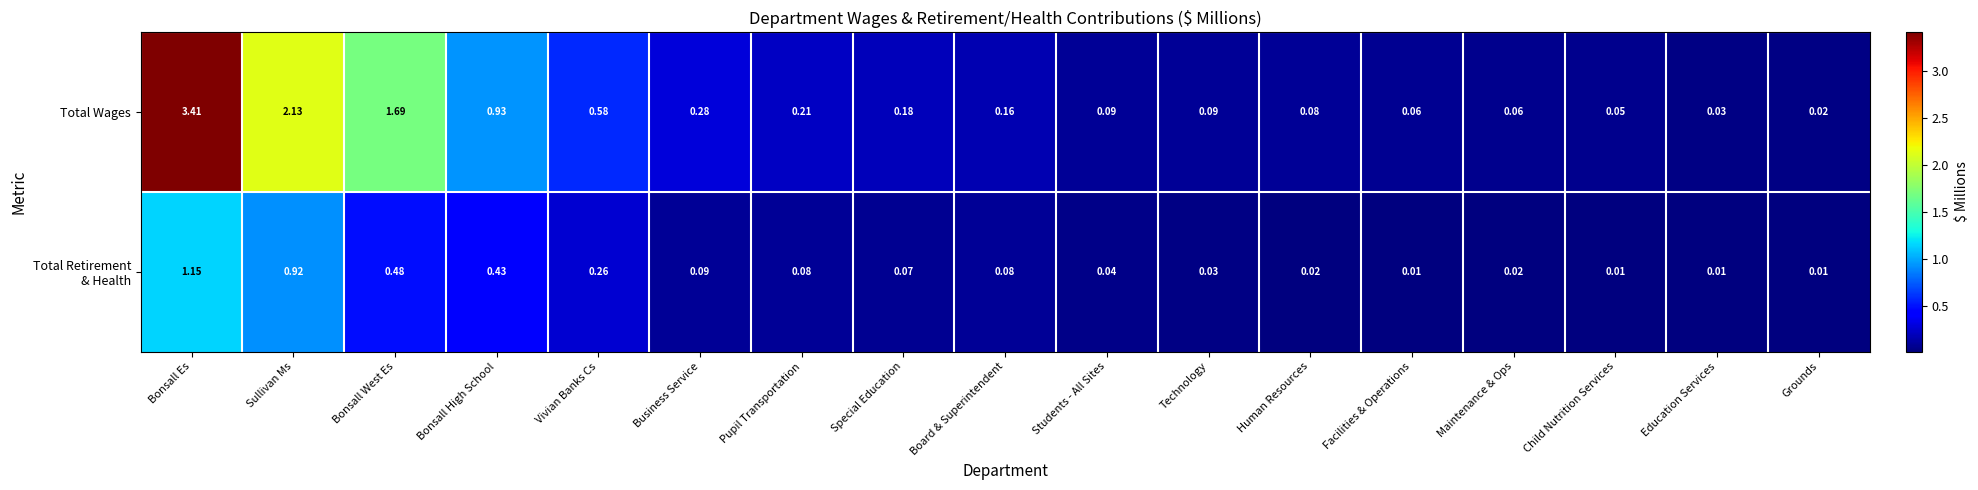

Which series has the largest range (max minus min)?

Total Wages